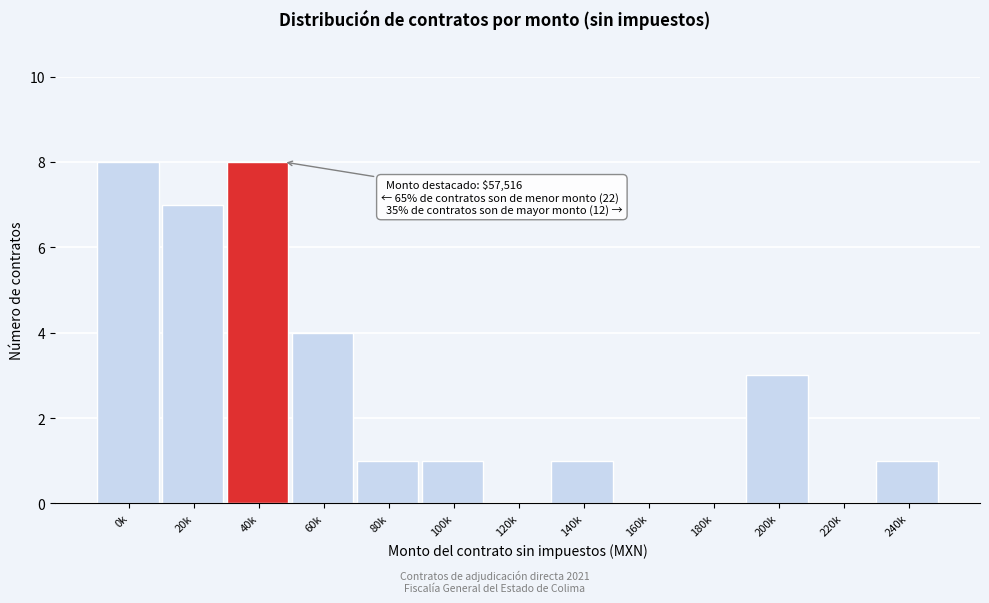

Reading left to right, extract all data points from this chart.

0k=8	20k=7	40k=8	60k=4	80k=1	100k=1	120k=0	140k=1	160k=0	180k=0	200k=3	220k=0	240k=1